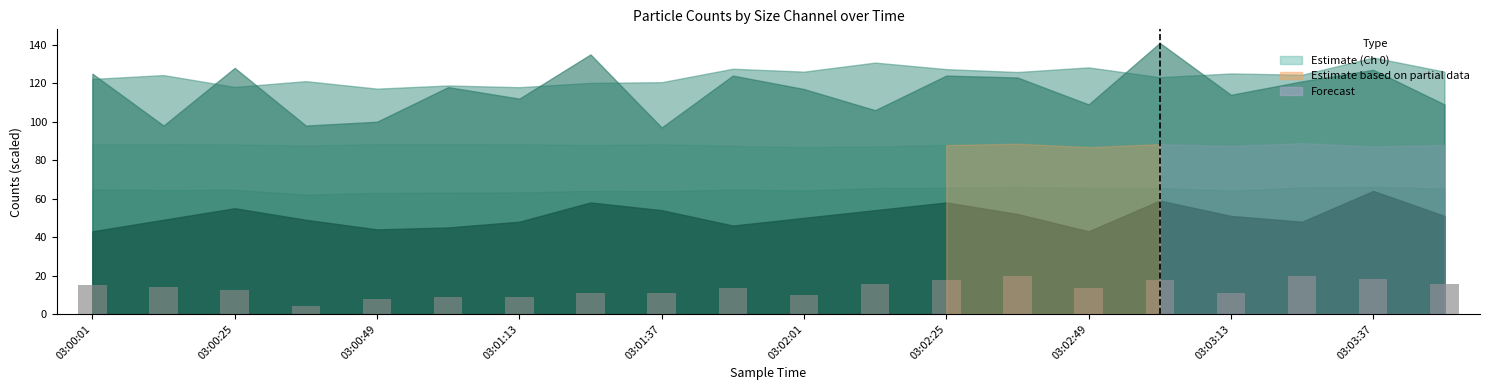

What is the value of the 7th bar from the left?

8.8